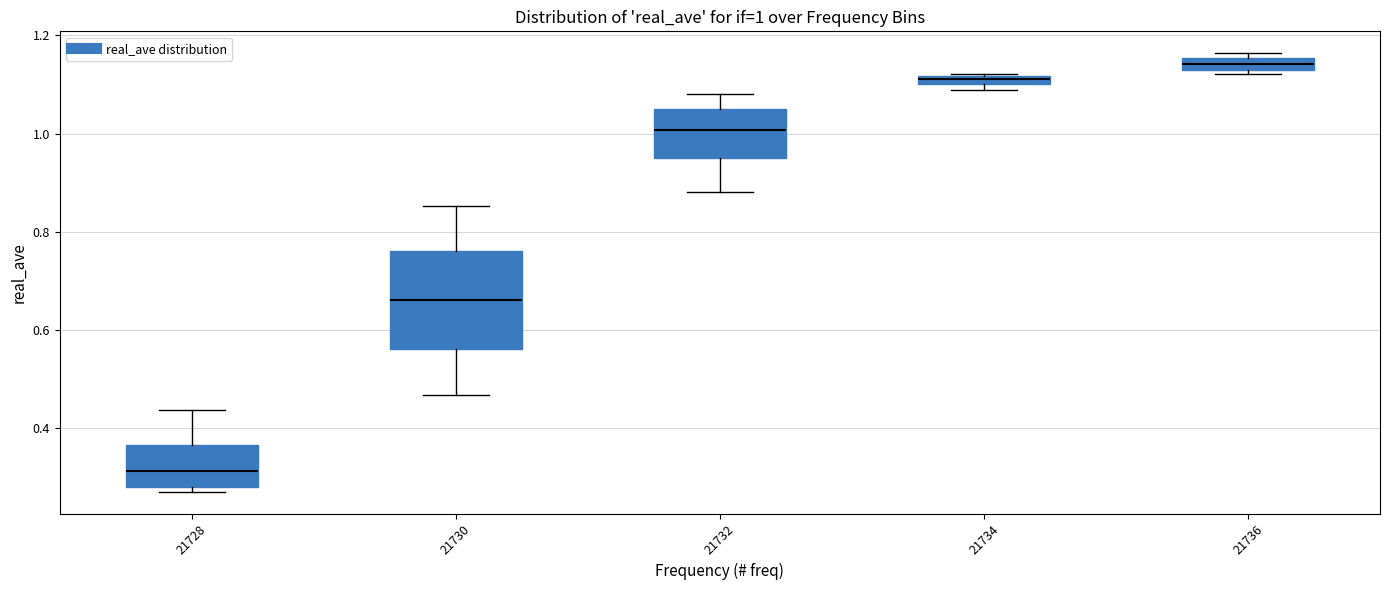

Comparing the boxes themselves (not the whiskers), which one is the tallest?

21730